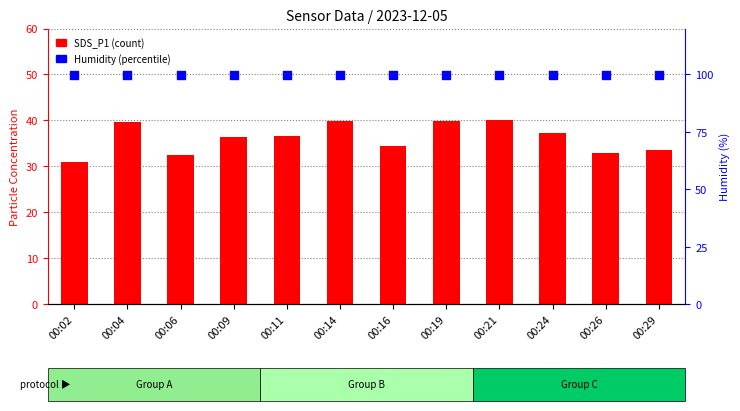

What is the total value across all series at 00:09?

136.2